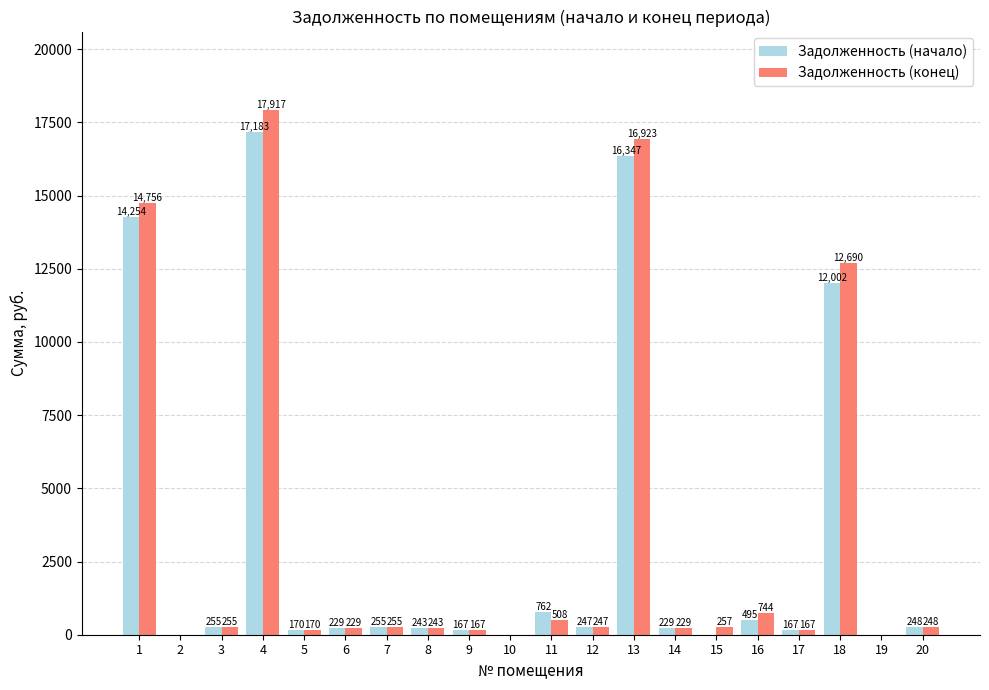

How many data points in Задолженность (начало) are above 246?

10